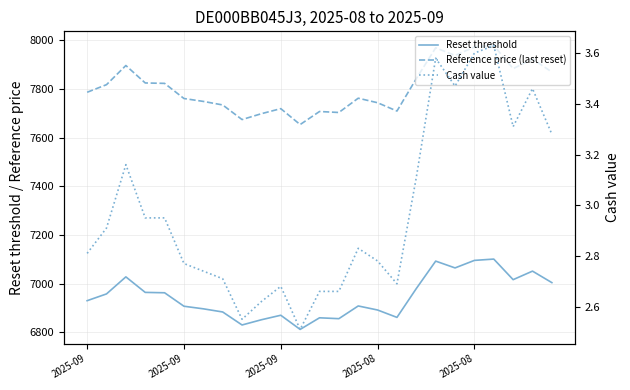

What are all the series names shown in the legend?

Reset threshold, Reference price (last reset), Cash value